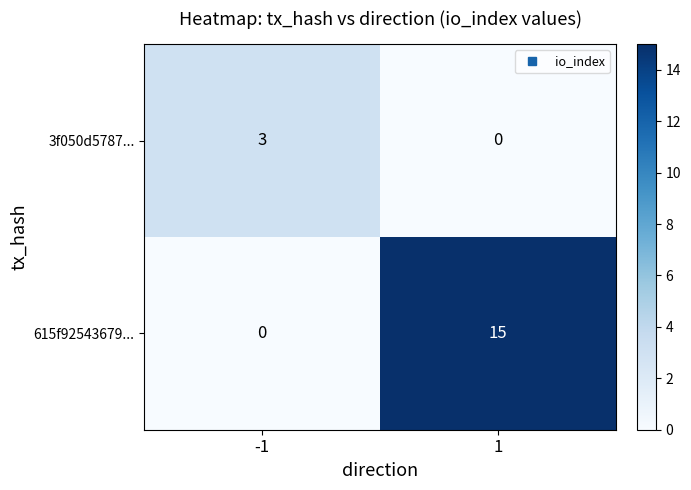

At 1, list the series in order from largest to smallest.

615f92543679..., 3f050d5787...